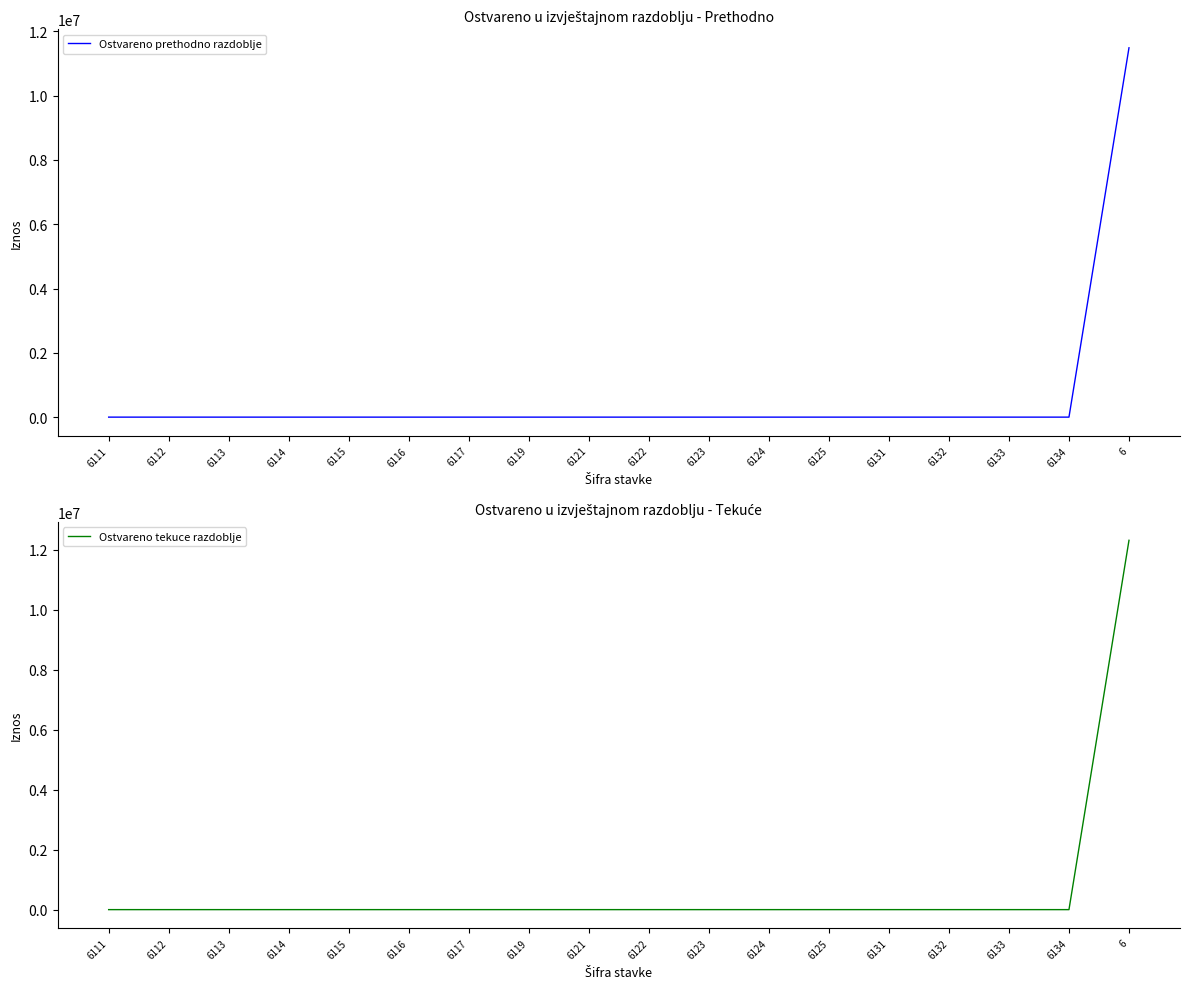

True or false: Ostvareno prethodno razdoblje and Ostvareno tekuce razdoblje intersect in this chart.

False